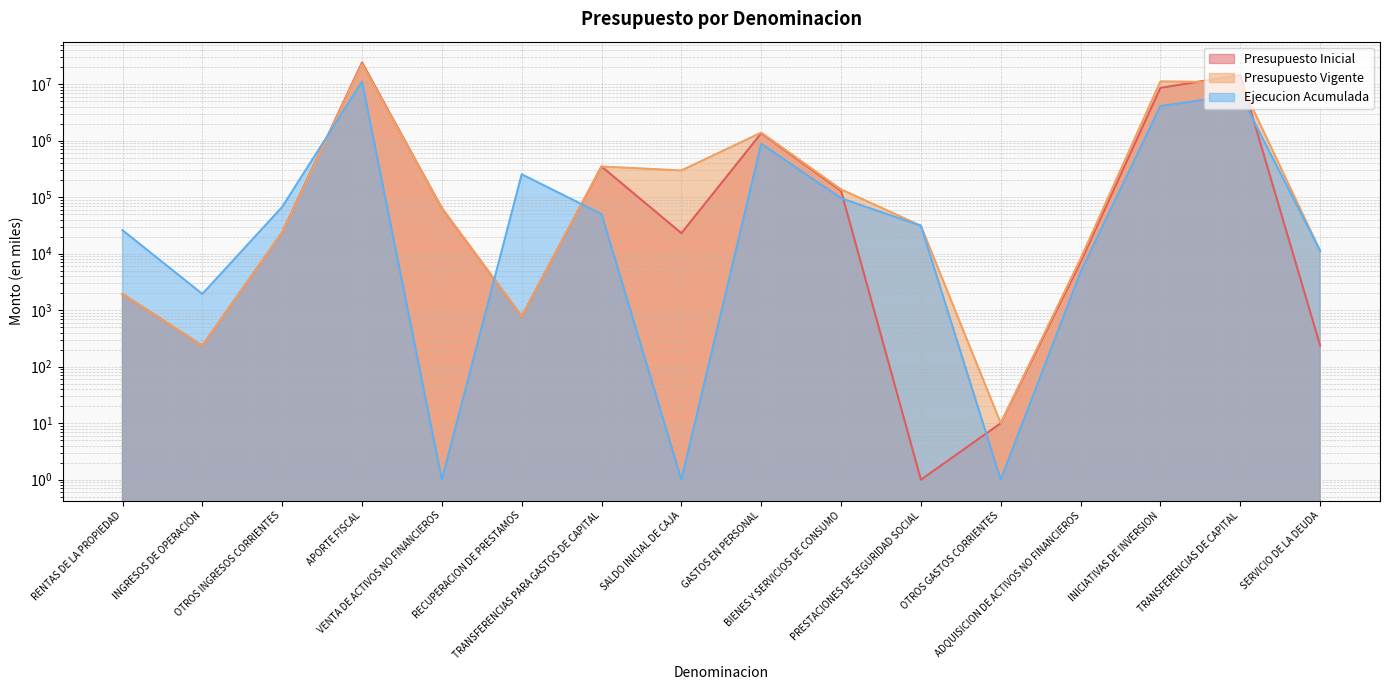

At which category does Ejecucion Acumulada reach its first local valley?

INGRESOS DE OPERACION